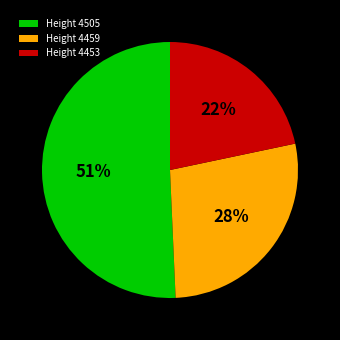

Between Height 4453 and Height 4459, which is larger?

Height 4459